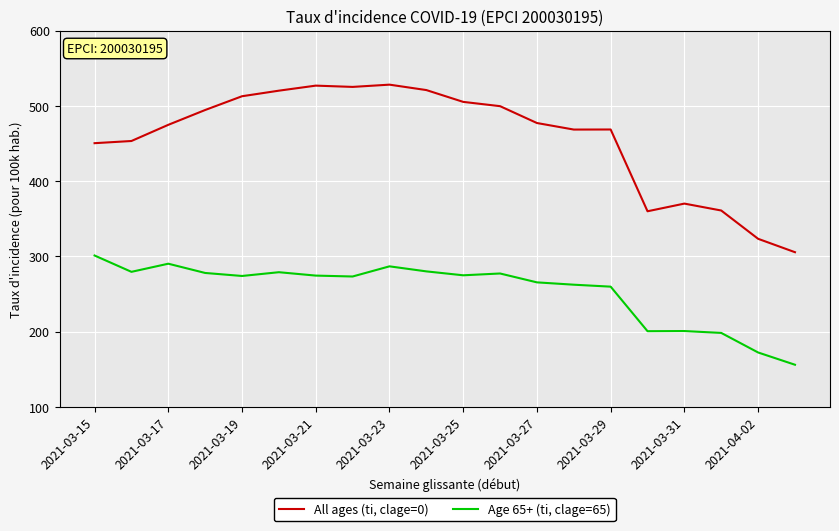

What are all the series names shown in the legend?

All ages (ti, clage=0), Age 65+ (ti, clage=65)